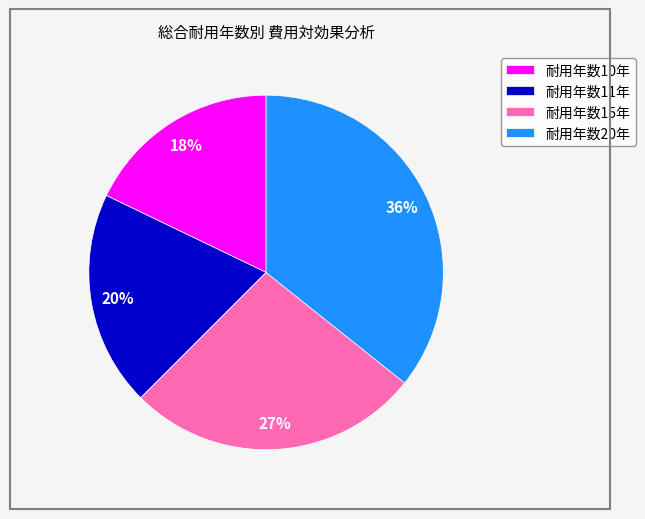

Is the sum of 耐用年数10年 and 耐用年数15年 greater than half?

No